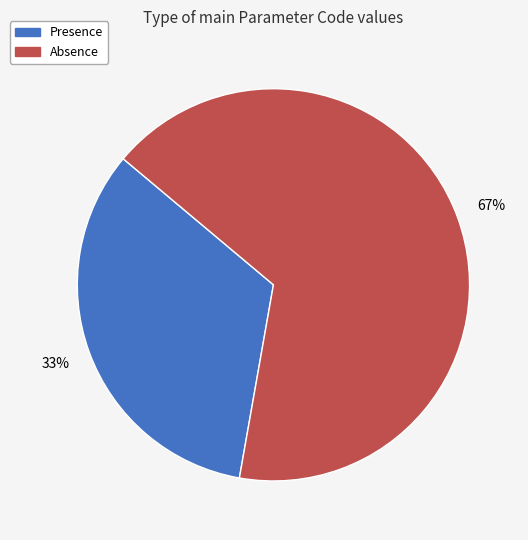

Which slice is the smallest?

Presence